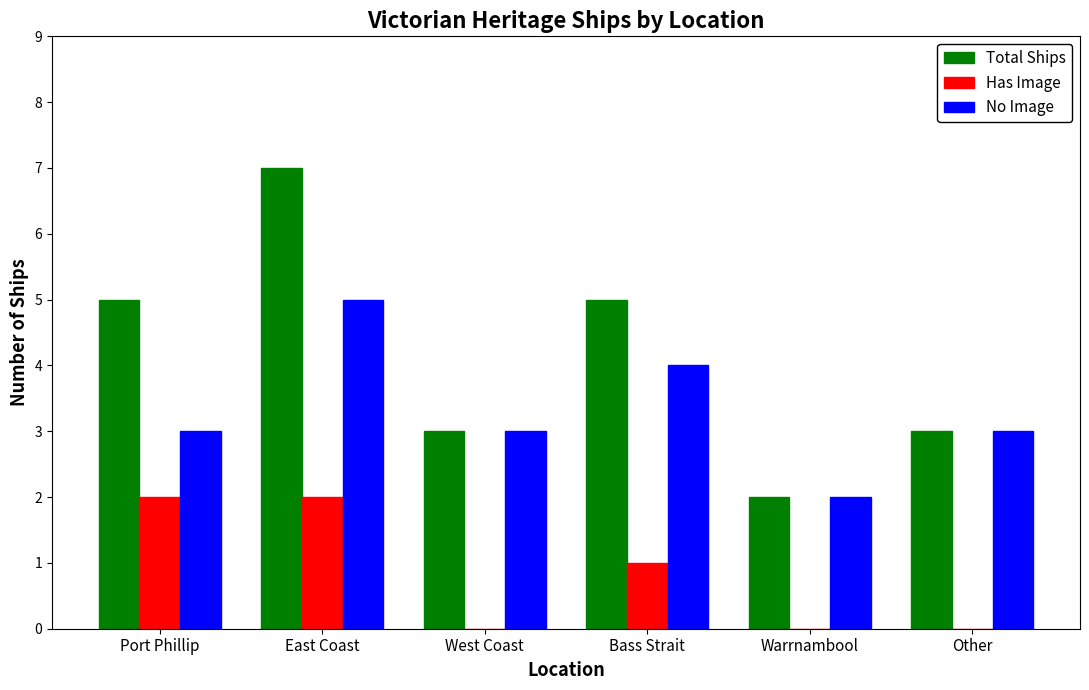

Reading right to left, extract all data points from this chart.

Total Ships: 3	2	5	3	7	5
Has Image: 0	0	1	0	2	2
No Image: 3	2	4	3	5	3